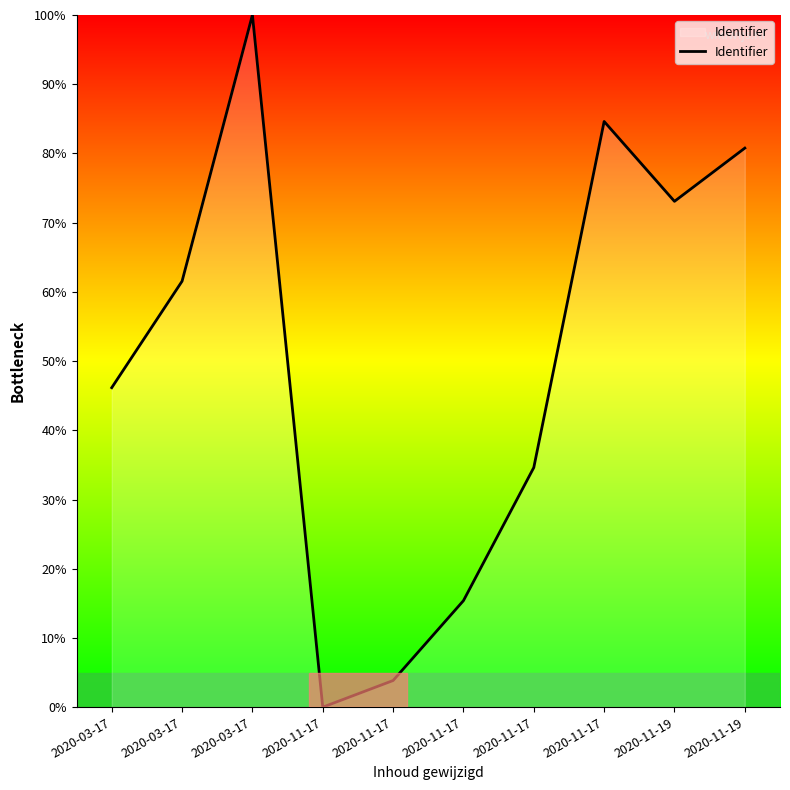

Is this an area chart (filled region under the line)?

Yes